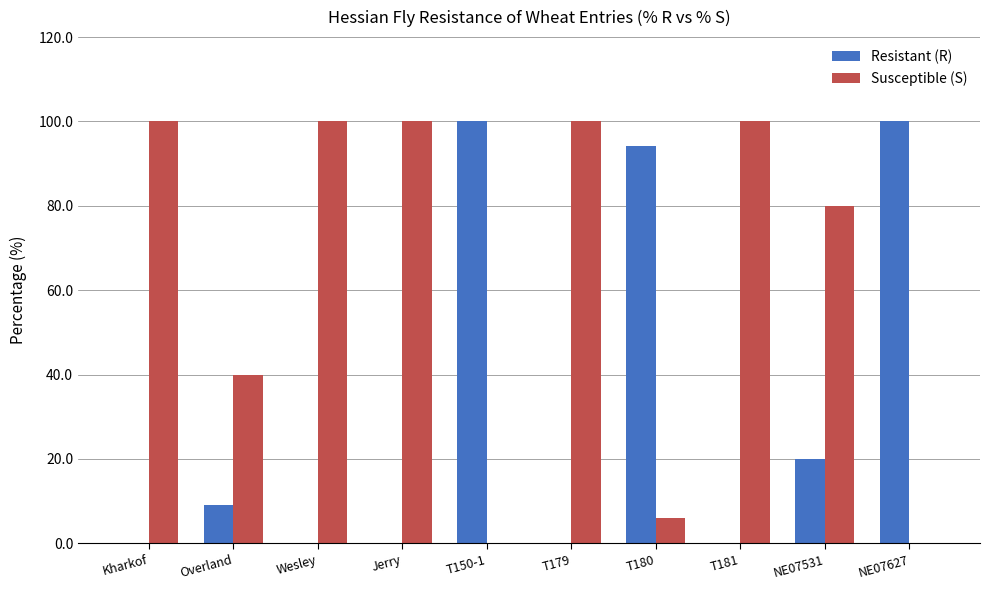

Which series has the largest total across all categories?

Susceptible (S)